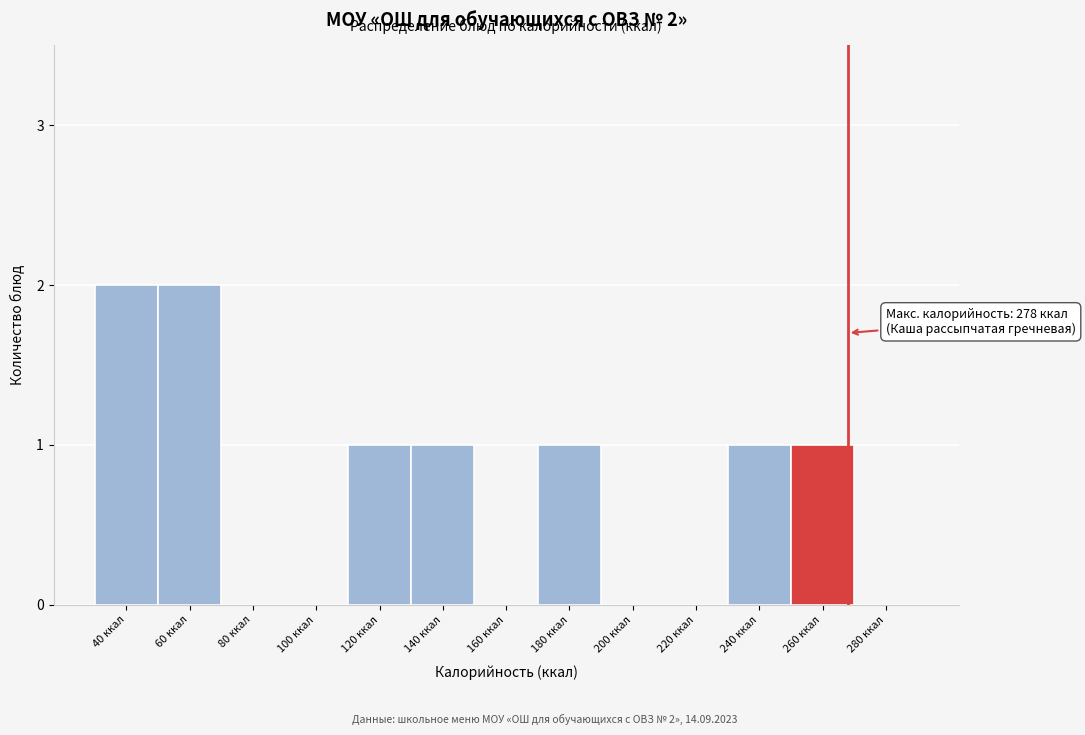

Reading left to right, what are all the values shown in this chart?

40 ккал=2	60 ккал=2	80 ккал=0	100 ккал=0	120 ккал=1	140 ккал=1	160 ккал=0	180 ккал=1	200 ккал=0	220 ккал=0	240 ккал=1	260 ккал=1	280 ккал=0